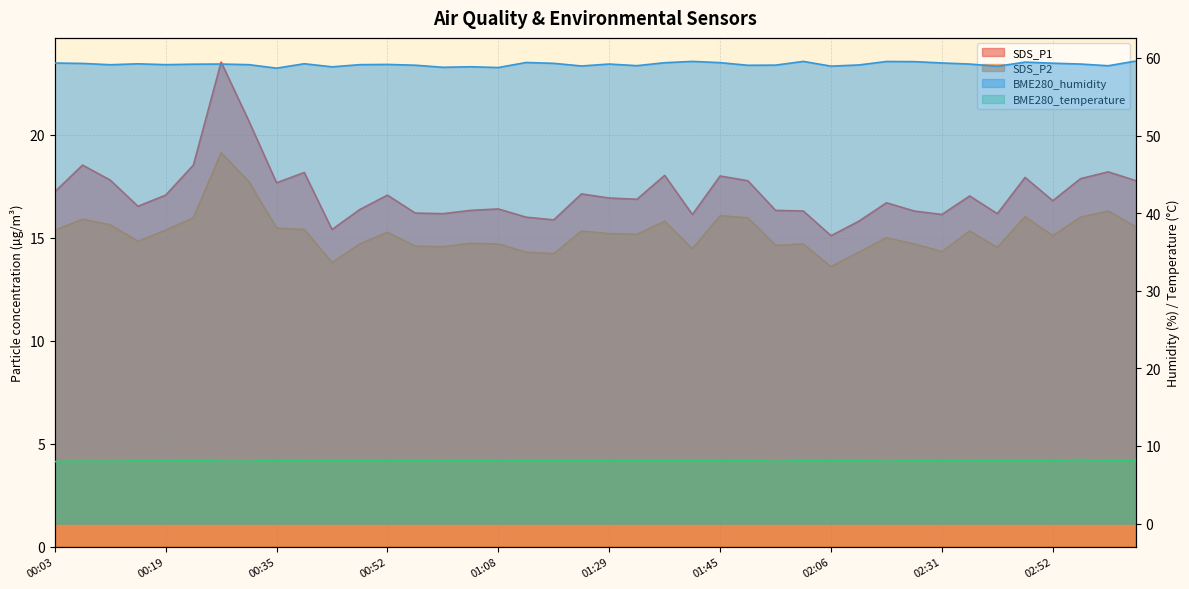

Between 01:00 and 00:03, which is larger?

00:03